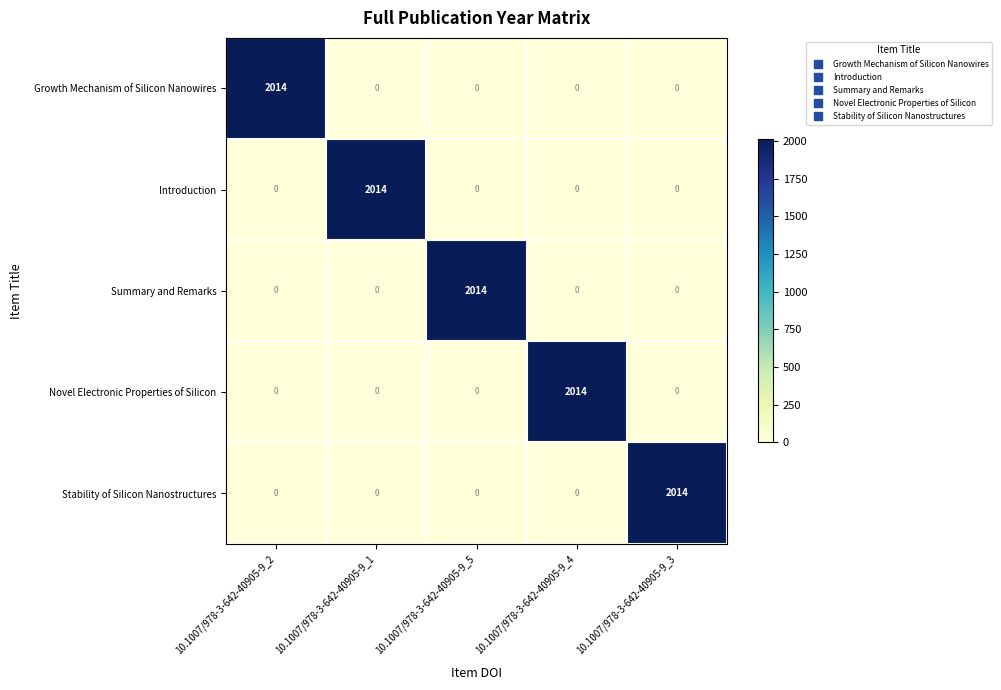

Reading left to right, extract all data points from this chart.

Growth Mechanism of Silicon Nanowires: 10.1007/978-3-642-40905-9_2=2014	10.1007/978-3-642-40905-9_1=0	10.1007/978-3-642-40905-9_5=0	10.1007/978-3-642-40905-9_4=0	10.1007/978-3-642-40905-9_3=0
Introduction: 10.1007/978-3-642-40905-9_2=0	10.1007/978-3-642-40905-9_1=2014	10.1007/978-3-642-40905-9_5=0	10.1007/978-3-642-40905-9_4=0	10.1007/978-3-642-40905-9_3=0
Summary and Remarks: 10.1007/978-3-642-40905-9_2=0	10.1007/978-3-642-40905-9_1=0	10.1007/978-3-642-40905-9_5=2014	10.1007/978-3-642-40905-9_4=0	10.1007/978-3-642-40905-9_3=0
Novel Electronic Properties of Silicon: 10.1007/978-3-642-40905-9_2=0	10.1007/978-3-642-40905-9_1=0	10.1007/978-3-642-40905-9_5=0	10.1007/978-3-642-40905-9_4=2014	10.1007/978-3-642-40905-9_3=0
Stability of Silicon Nanostructures: 10.1007/978-3-642-40905-9_2=0	10.1007/978-3-642-40905-9_1=0	10.1007/978-3-642-40905-9_5=0	10.1007/978-3-642-40905-9_4=0	10.1007/978-3-642-40905-9_3=2014